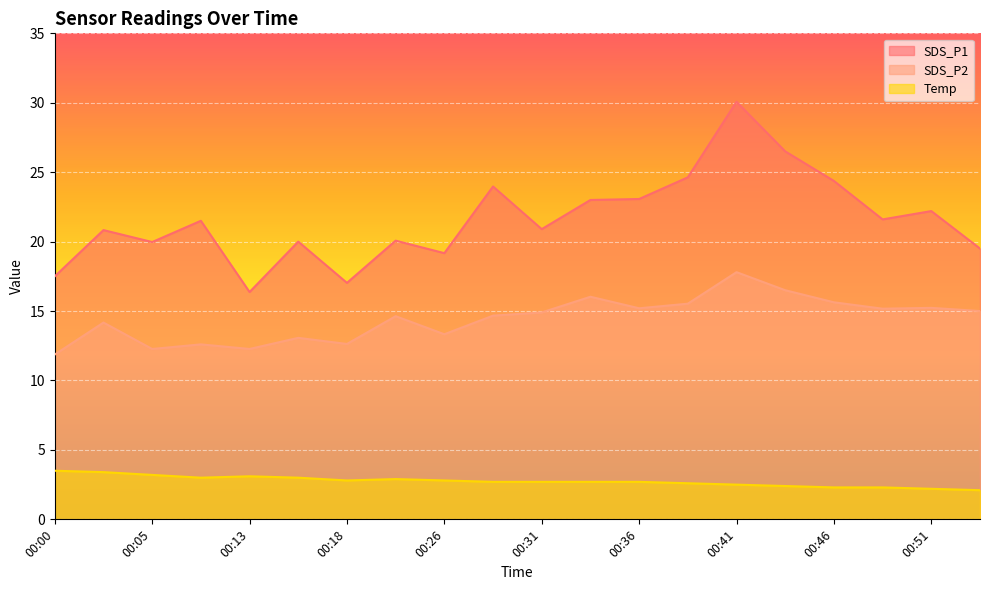

What are all the series names shown in the legend?

SDS_P1, SDS_P2, Temp